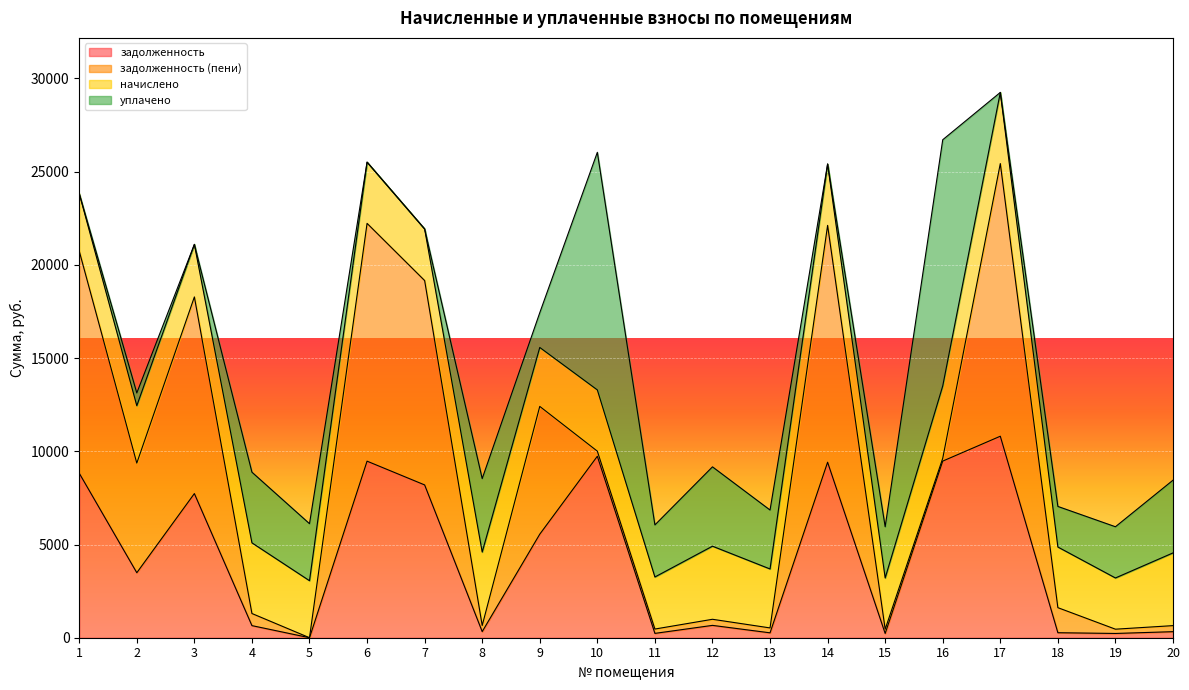

What is the total value across all series at 11?

6051.2